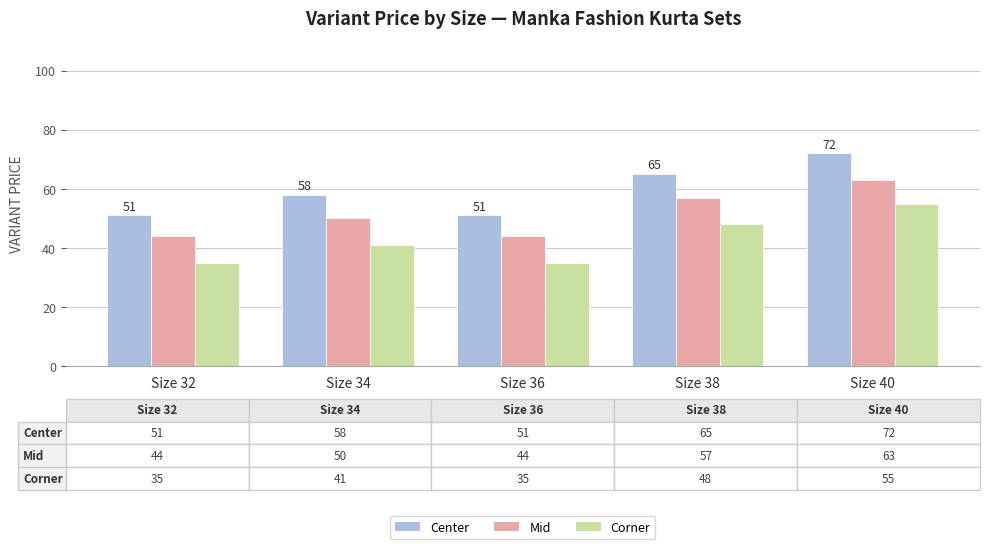

List the series in order of their overall mean, lowest first.

Corner, Mid, Center